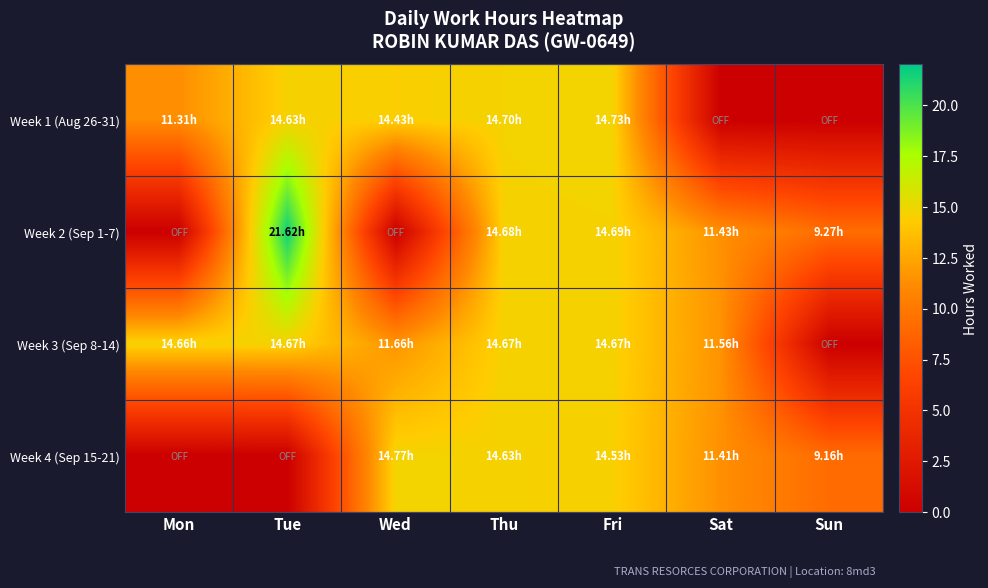

What is the difference between the maximum and minimum values in the Week 2 (Sep 1-7) series?

21.6